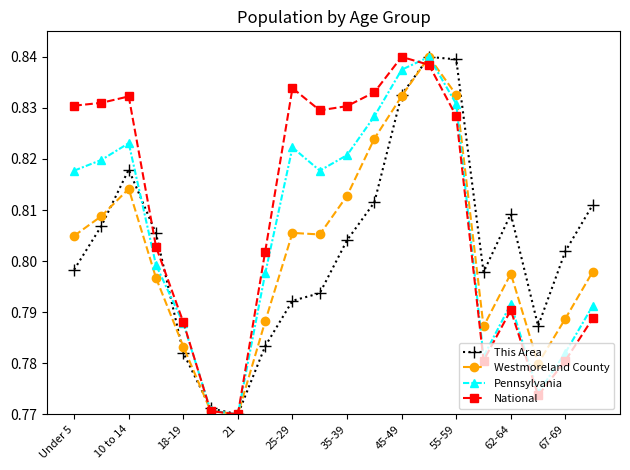

True or false: Westmoreland County has more than 1 interior local peaks.

True